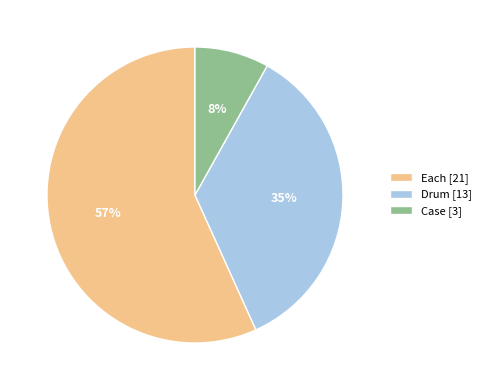

What is the ratio of the value at Case to the value at Each?

0.1